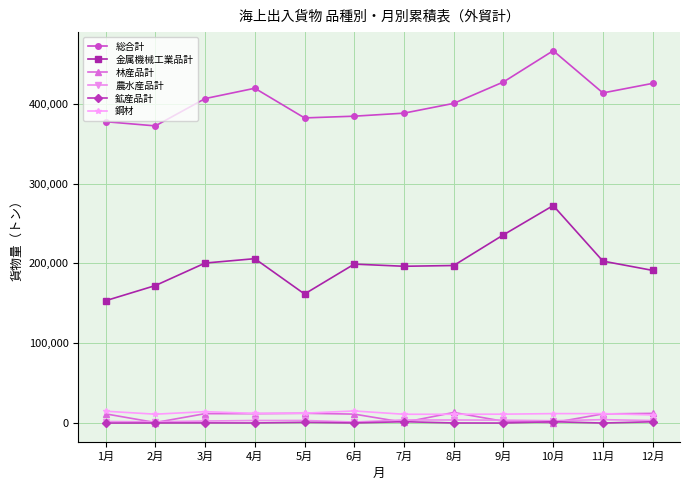

At which category is the sum across all series the highest?

10月